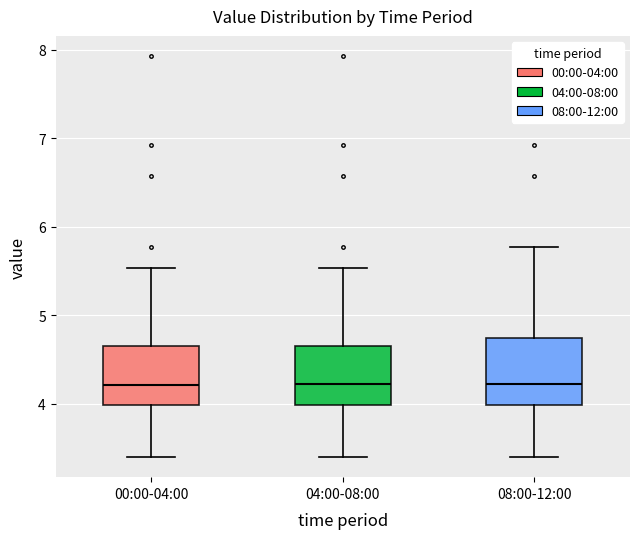

Reading left to right, read every box against the y-axis: the position of its median line, the range the box covers, and the ends of its whiskers. The values are not printed on the chart, so give them approximately, as read against the axis.

00:00-04:00: median 4.2, box 4.0 to 4.7, whiskers 3.4 to 5.5
04:00-08:00: median 4.2, box 4.0 to 4.7, whiskers 3.4 to 5.5
08:00-12:00: median 4.2, box 4.0 to 4.7, whiskers 3.4 to 5.8